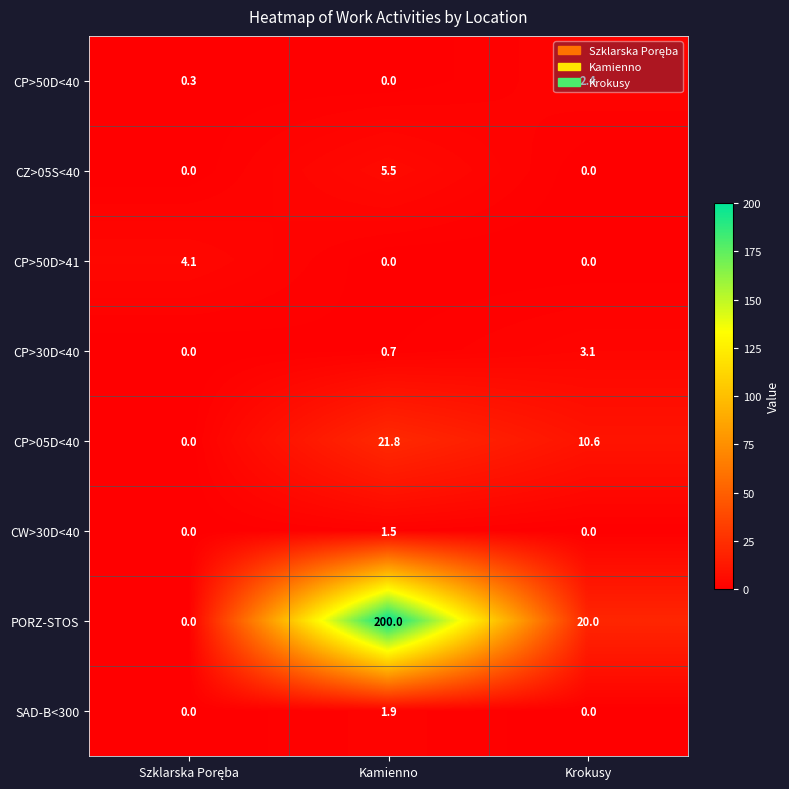

Which series has the largest total across all categories?

PORZ-STOS